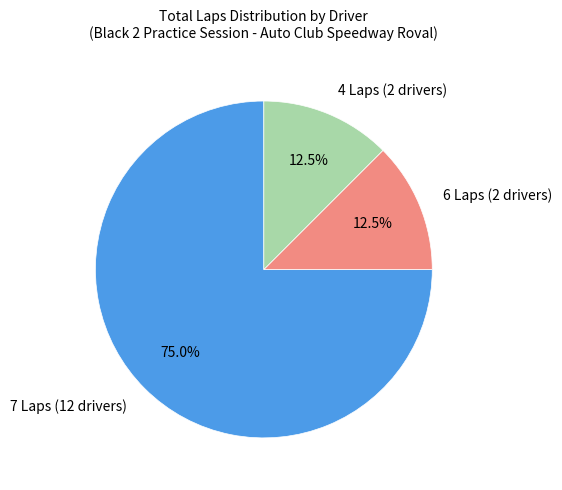

Combined, do 6 Laps (2 drivers) and 7 Laps (12 drivers) account for over 50%?

Yes